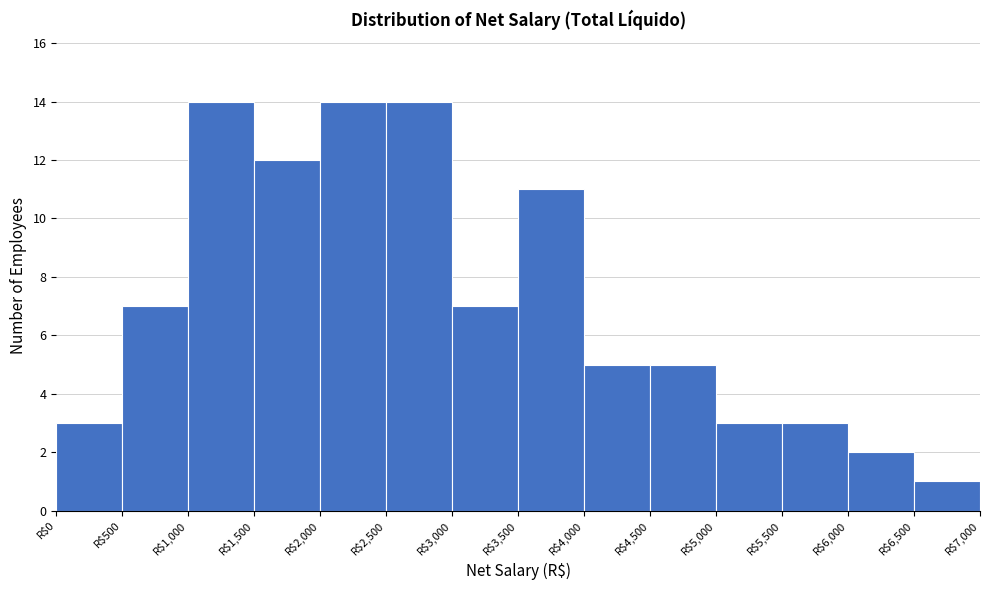

What is the height of the bar covering 5500 to 6000 on the x-axis? The values are not printed on the chart, so give them approximately, as read against the axis.

3